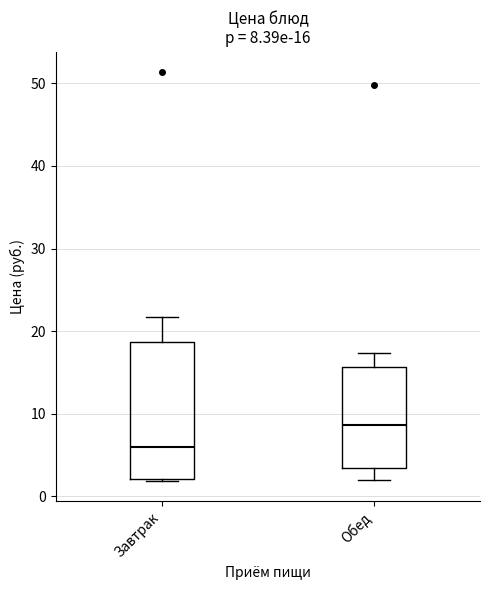

Which box's median line is the highest?

Обед